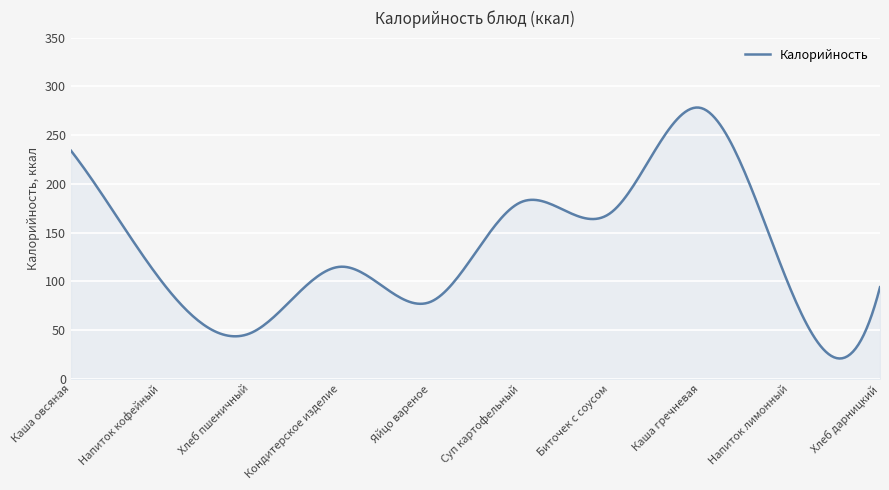

What is the difference between the maximum and minimum values?

257.4